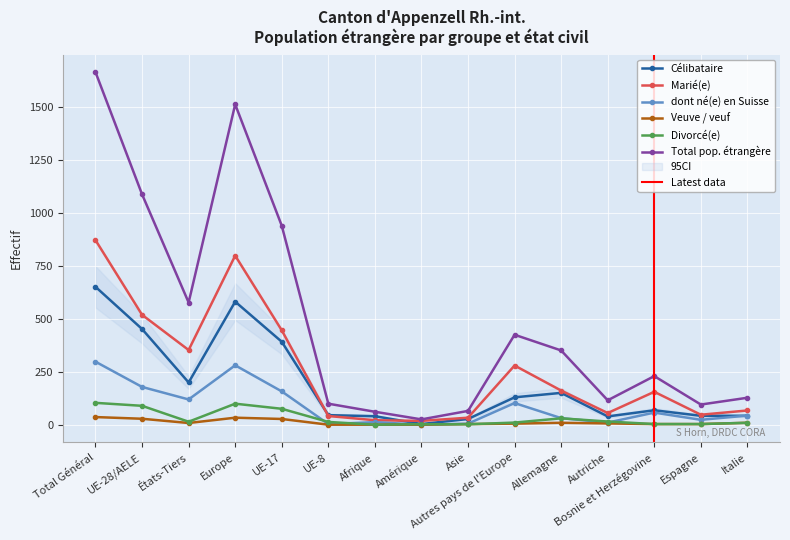

Reading left to right, what are all the values shown in this chart?

Célibataire: Total Général=650	UE-28/AELE=451	États-Tiers=199	Europe=580	UE-17=391	UE-8=45	Afrique=40	Amérique=3	Asie=27	Autres pays de l'Europe=129	Allemagne=150	Autriche=39	Bosnie et Herzégovine=68	Espagne=42	Italie=42
Marié(e): Total Général=870	UE-28/AELE=518	États-Tiers=352	Europe=797	UE-17=445	UE-8=41	Afrique=21	Amérique=18	Asie=33	Autres pays de l'Europe=279	Allemagne=161	Autriche=55	Bosnie et Herzégovine=155	Espagne=47	Italie=67
dont né(e) en Suisse: Total Général=297	UE-28/AELE=178	États-Tiers=119	Europe=280	UE-17=157	UE-8=3	Afrique=12	Amérique=0	Asie=5	Autres pays de l'Europe=102	Allemagne=31	Autriche=10	Bosnie et Herzégovine=57	Espagne=23	Italie=43
Veuve / veuf: Total Général=36	UE-28/AELE=28	États-Tiers=8	Europe=33	UE-17=27	UE-8=0	Afrique=0	Amérique=0	Asie=3	Autres pays de l'Europe=5	Allemagne=9	Autriche=6	Bosnie et Herzégovine=3	Espagne=3	Italie=9
Divorcé(e): Total Général=103	UE-28/AELE=89	États-Tiers=14	Europe=99	UE-17=75	UE-8=13	Afrique=0	Amérique=2	Asie=2	Autres pays de l'Europe=10	Allemagne=30	Autriche=15	Bosnie et Herzégovine=3	Espagne=3	Italie=9
Total pop. étrangère: Total Général=1662	UE-28/AELE=1086	États-Tiers=576	Europe=1510	UE-17=938	UE-8=99	Afrique=61	Amérique=25	Asie=65	Autres pays de l'Europe=424	Allemagne=350	Autriche=115	Bosnie et Herzégovine=229	Espagne=95	Italie=127